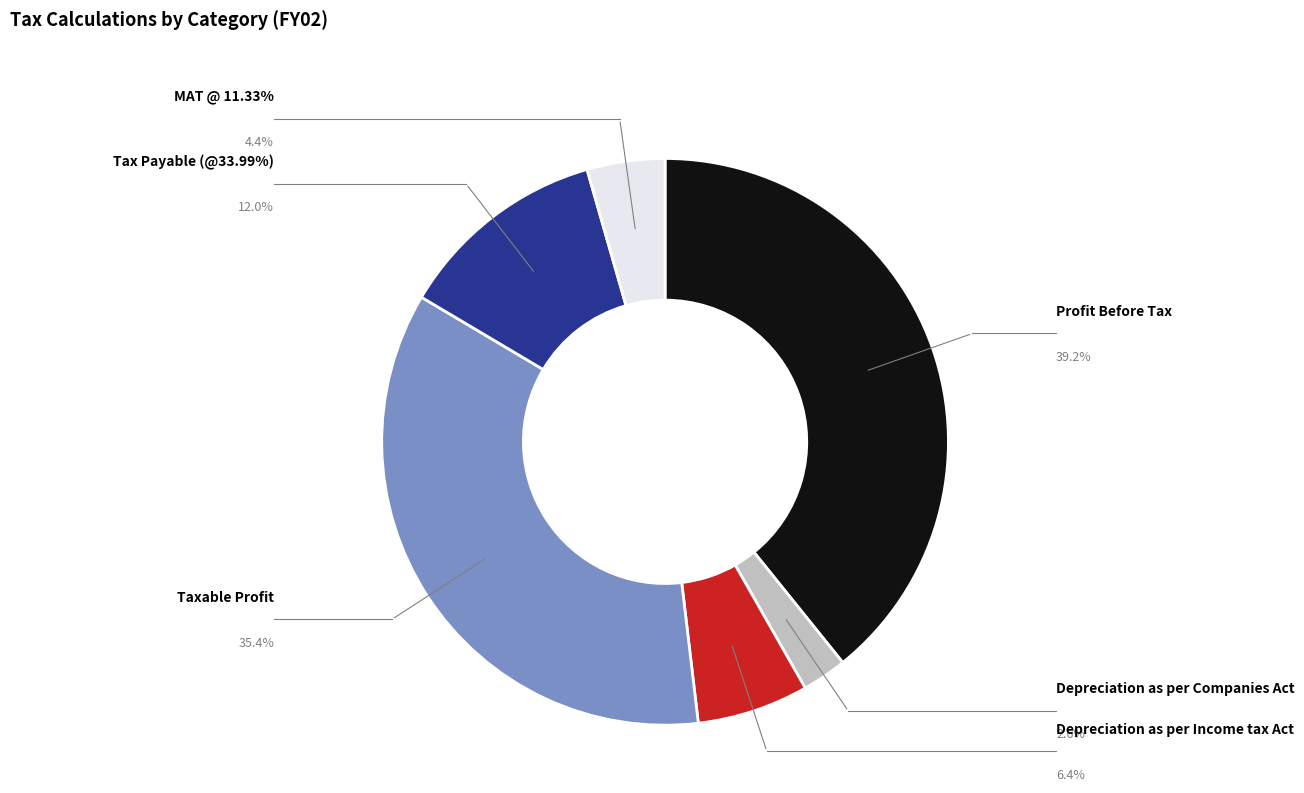

Is there a majority slice in this chart?

No